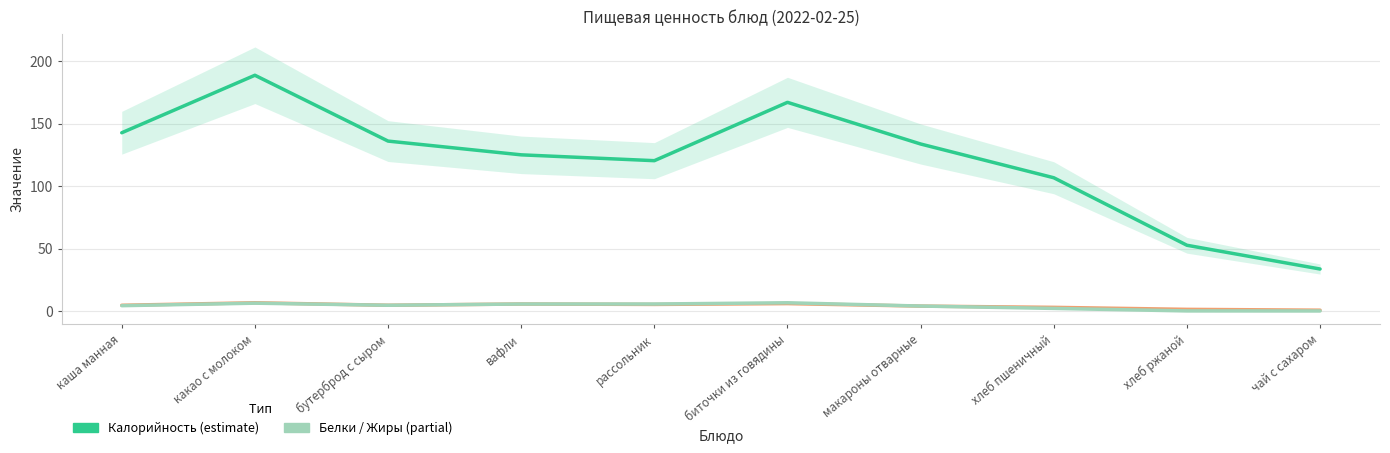

Rank the series by their maximum value, from lowest to highest.

Белки, Жиры, Калорийность